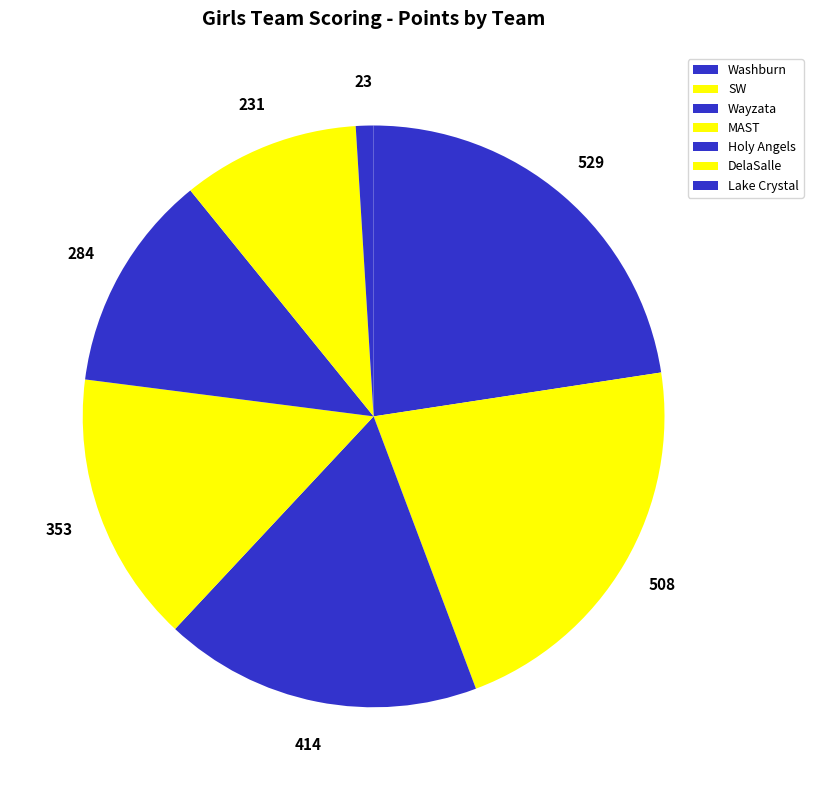

Rank the categories by value from lowest to highest.

Lake Crystal, DelaSalle, Holy Angels, MAST, Wayzata, SW, Washburn